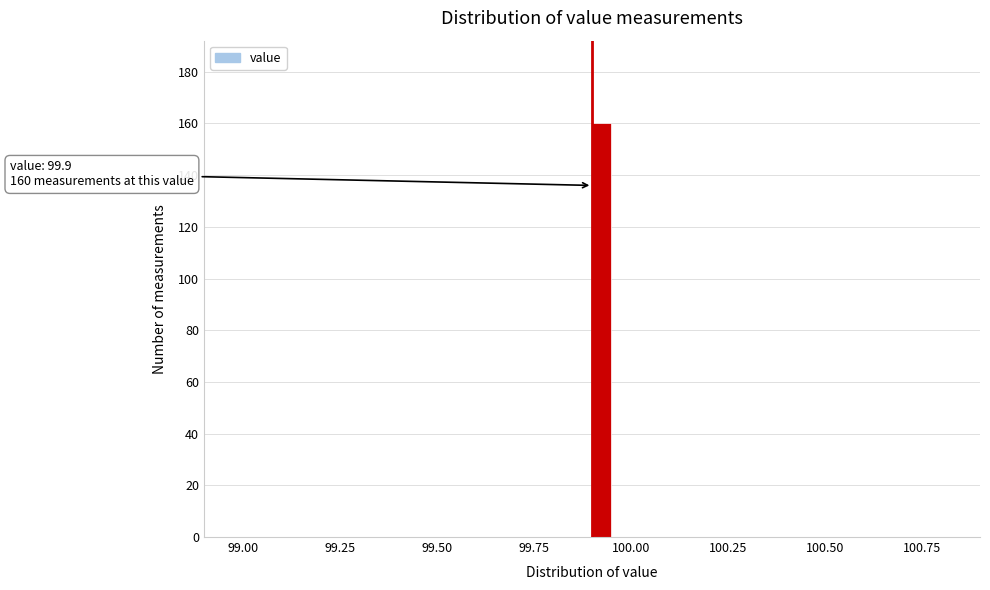

Read against the x-axis, roughly where is the centre of the tallest bar?

99.90